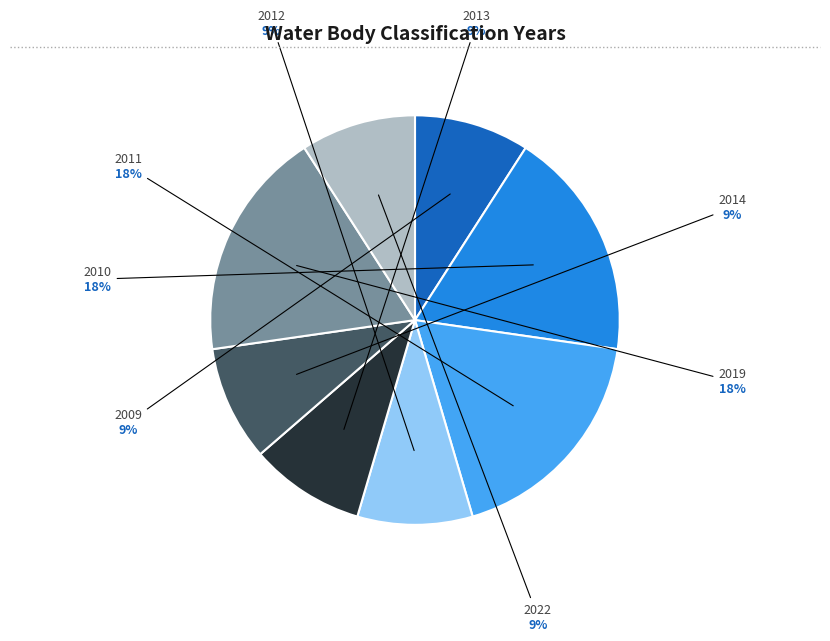

Is there any slice that represents more than half of the pie?

No